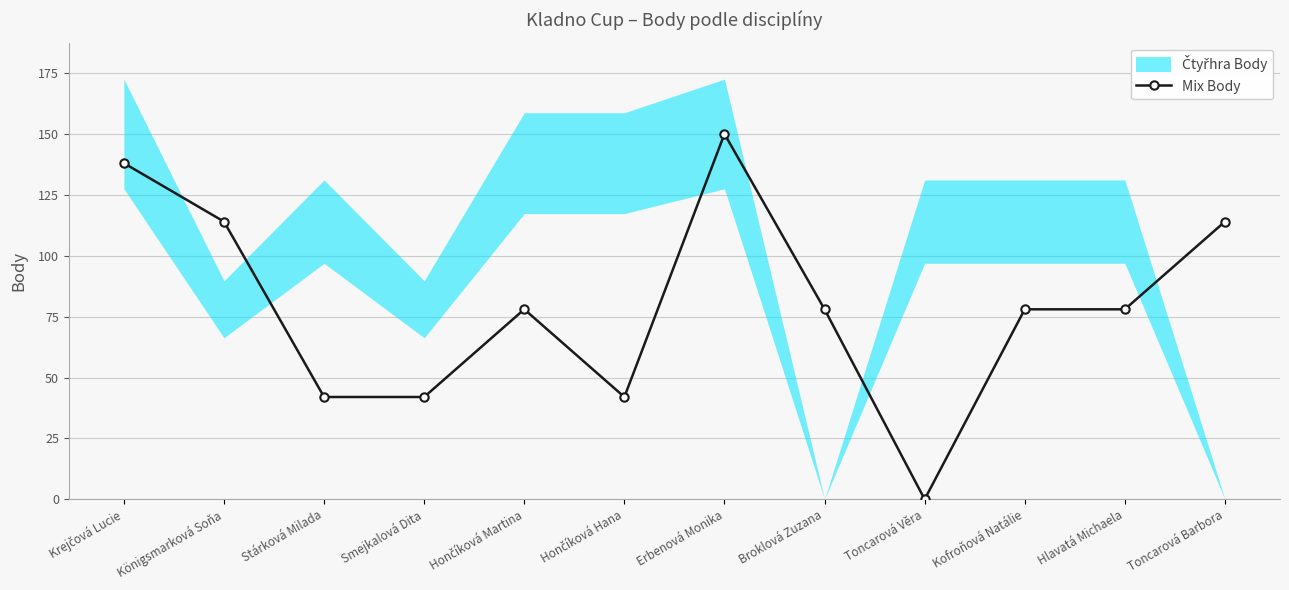

What is the sum of the values at Königsmarková Soňa and Kofroňová Natálie?

192